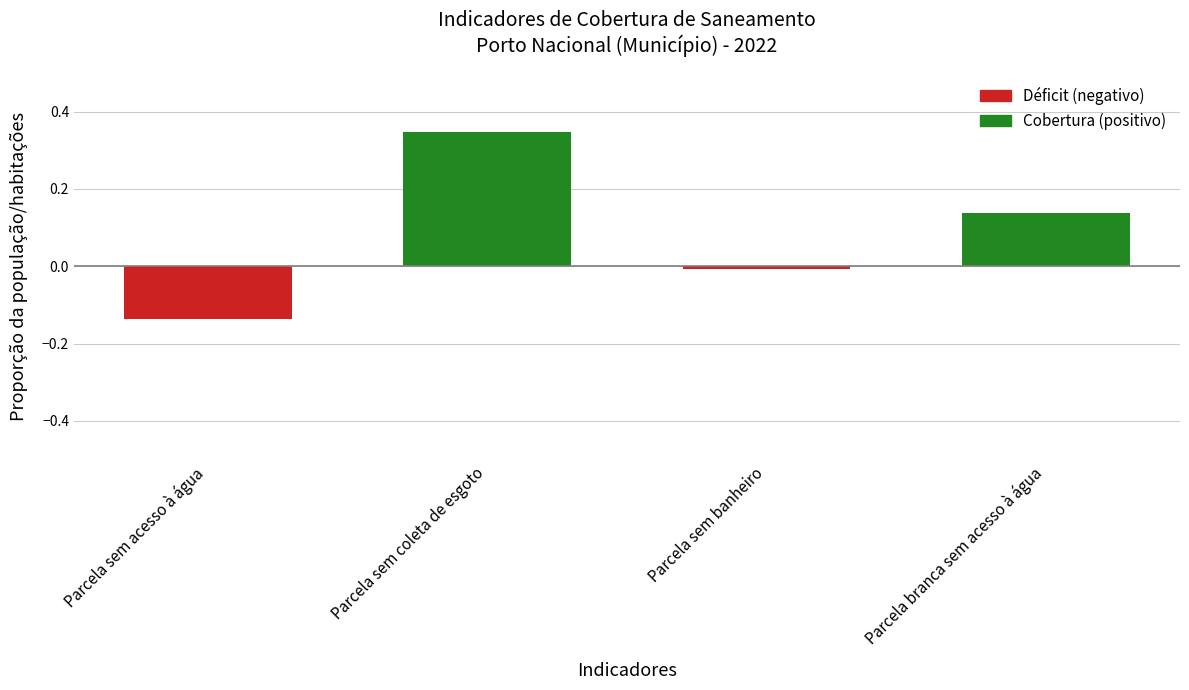

What is the change in value from Parcela sem acesso à água to Parcela sem banheiro?

+0.1